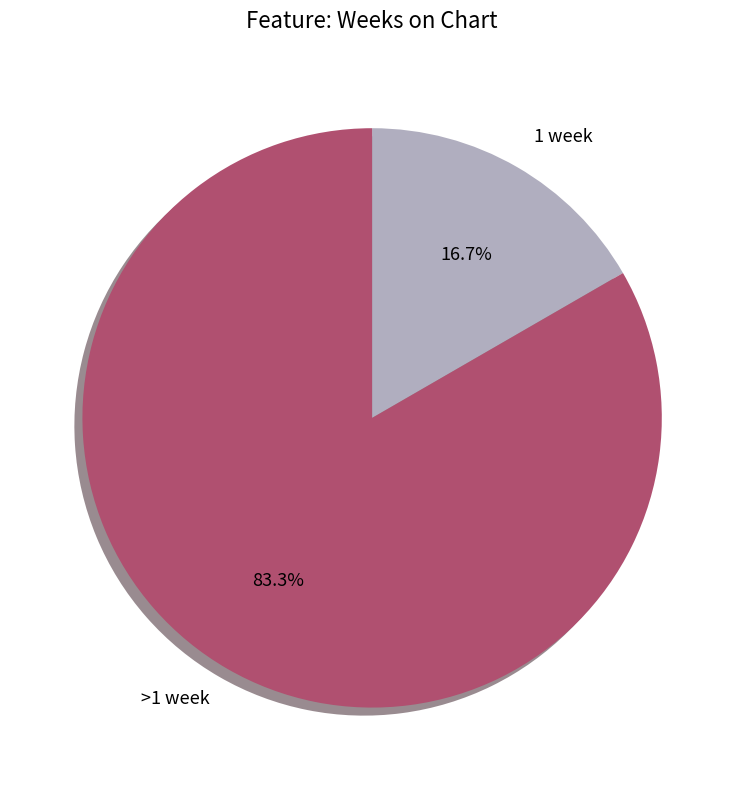

How many slices are in this pie chart?

2